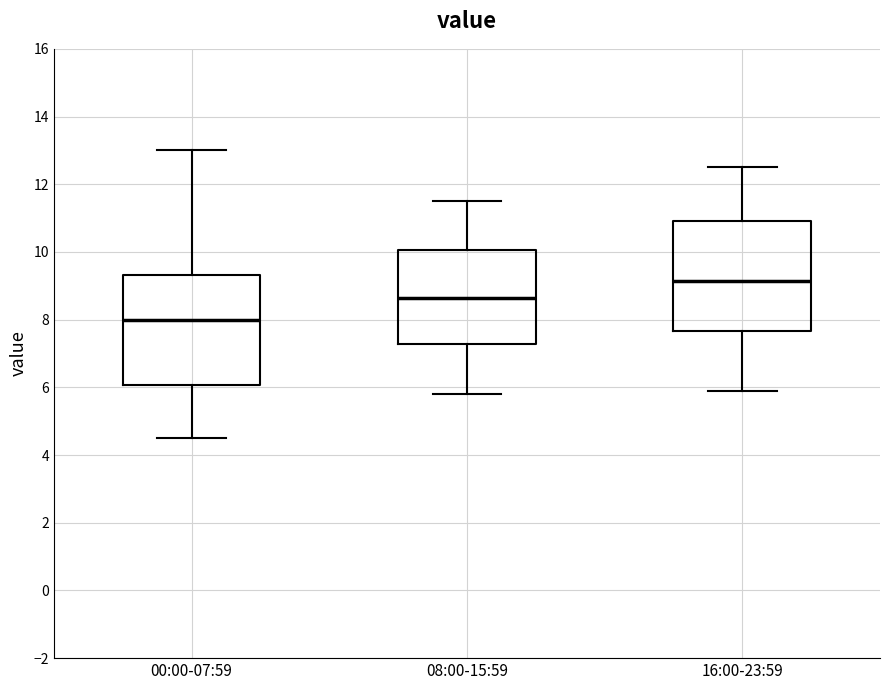

Reading left to right, transcribe this box plot: for each box, give where its median line is, the range the box spans, and where its two whiskers end, as read against the y-axis. The values are not printed on the chart, so give them approximately, as read against the axis.

00:00-07:59: median 8.0, box 6.0 to 9.4, whiskers 4.6 to 13.0
08:00-15:59: median 8.6, box 7.2 to 10.0, whiskers 5.8 to 11.6
16:00-23:59: median 9.2, box 7.6 to 11.0, whiskers 6.0 to 12.6